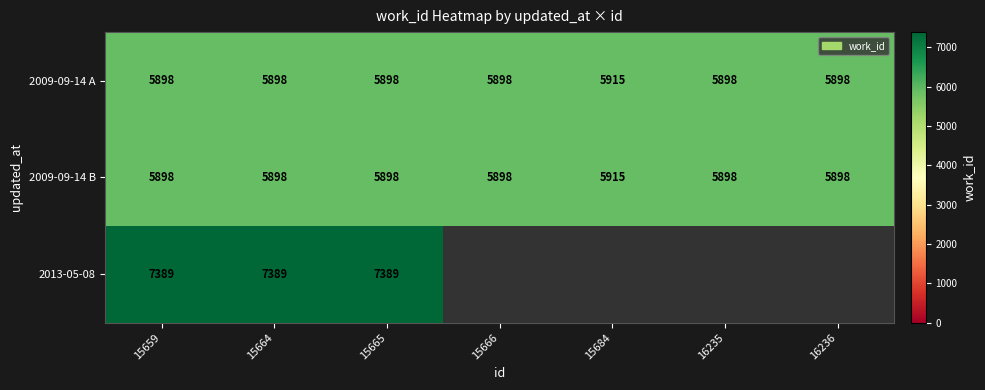

The value of 2013-05-08 at 15665 is 10413. True or false?

False